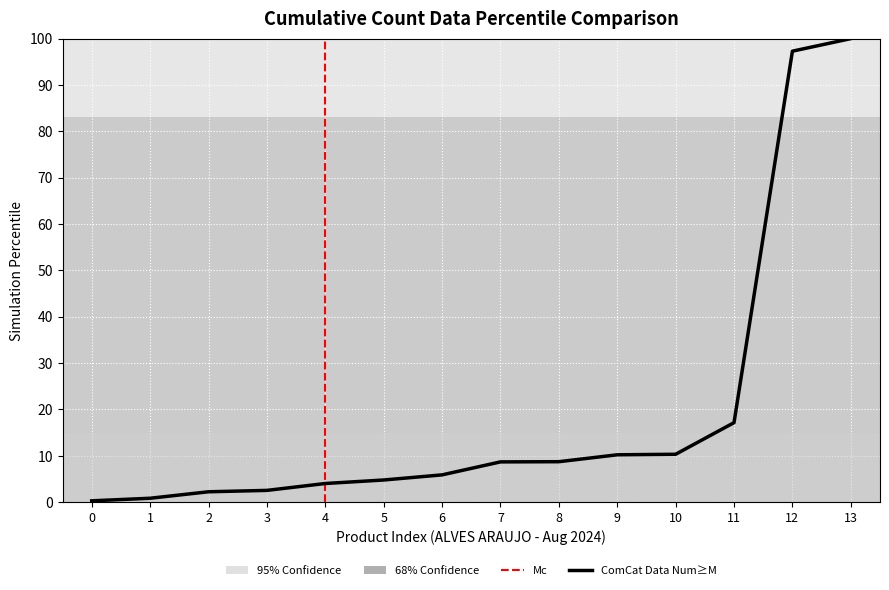

True or false: the data has more than 2 interior local peaks.

False